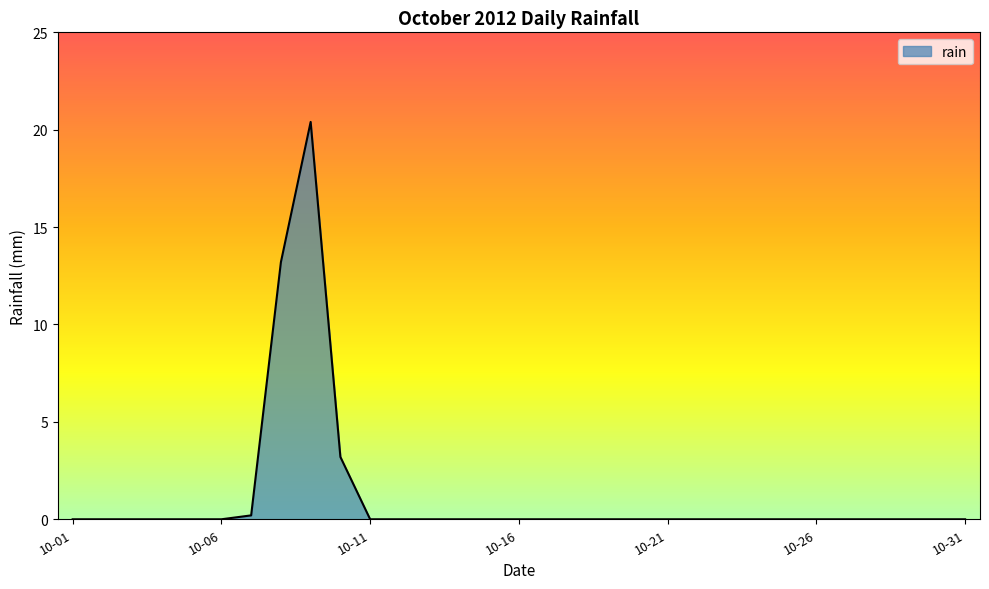

What is the difference between the maximum and minimum values?

20.4